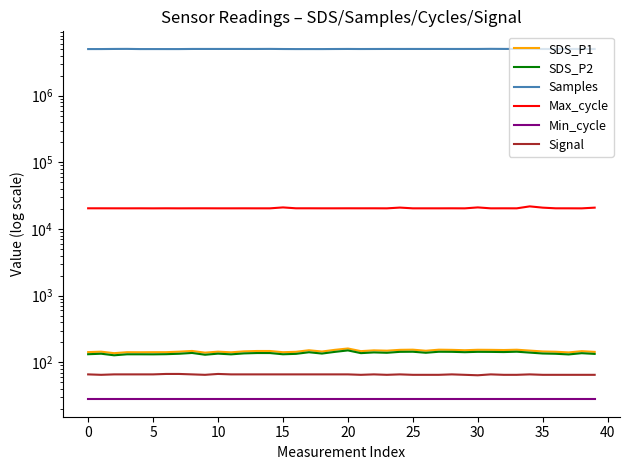

True or false: SDS_P1 has a value of 31.4 at 30.

False